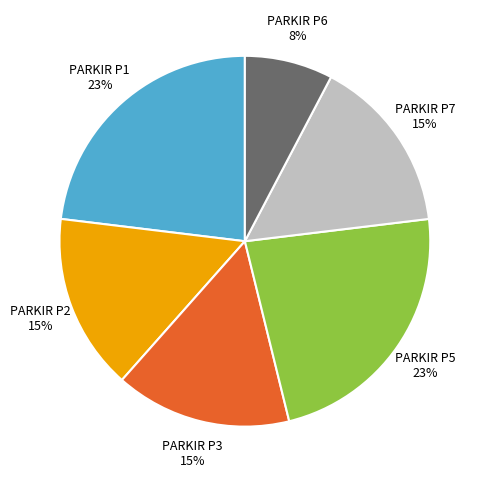

What percentage is the PARKIR P5 slice, to the nearest percent?

23%